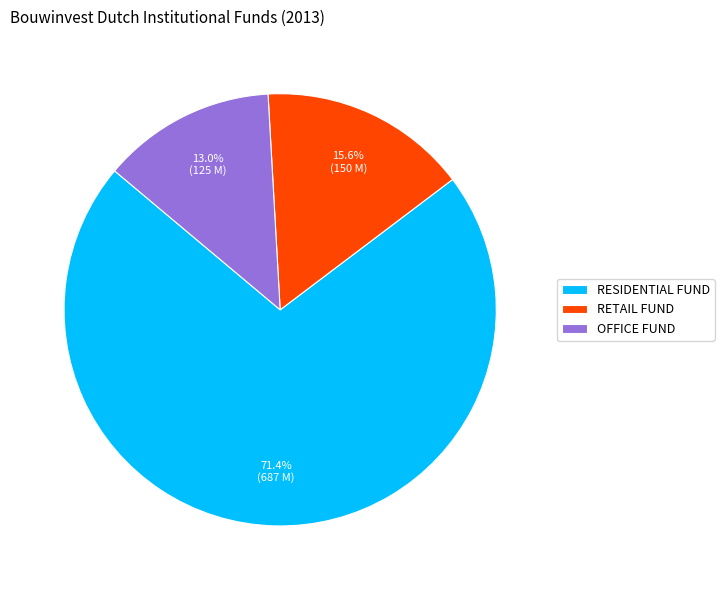

Combined, what portion of the pie is RESIDENTIAL FUND and OFFICE FUND?

84.4%